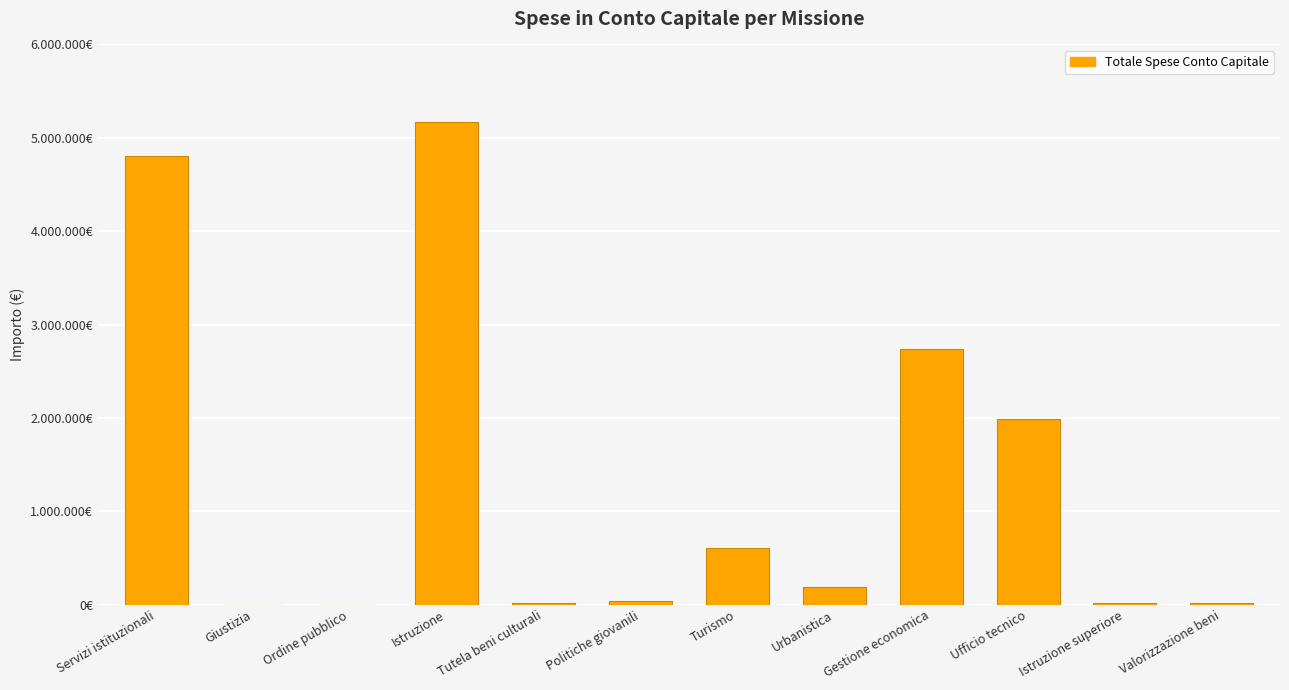

True or false: the data shows 536140.6 at Ufficio tecnico.

False